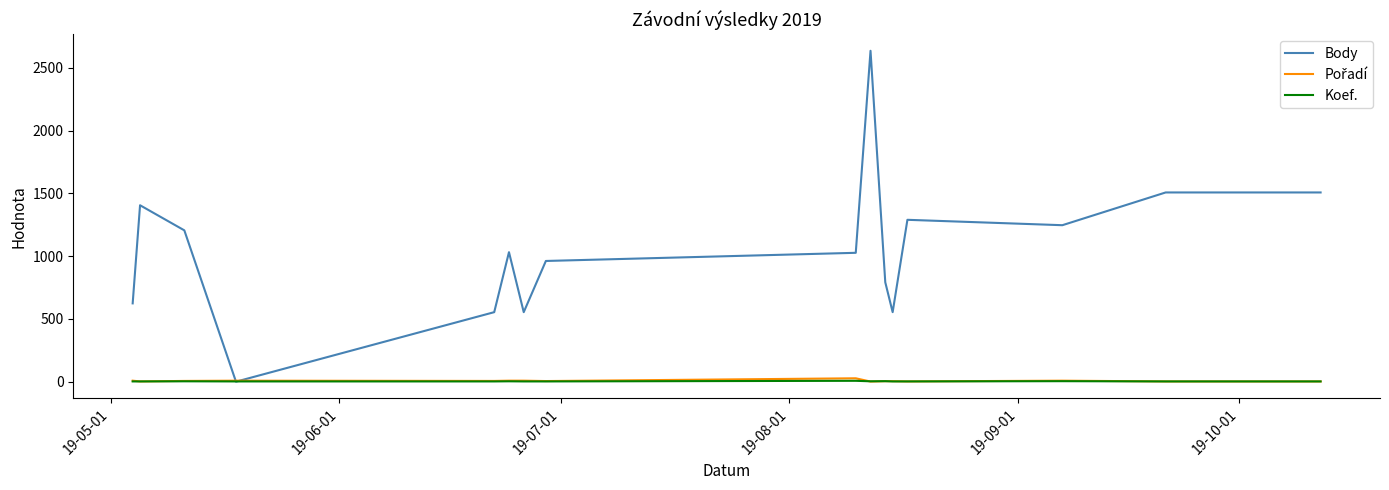

Which series has the largest total across all categories?

Body